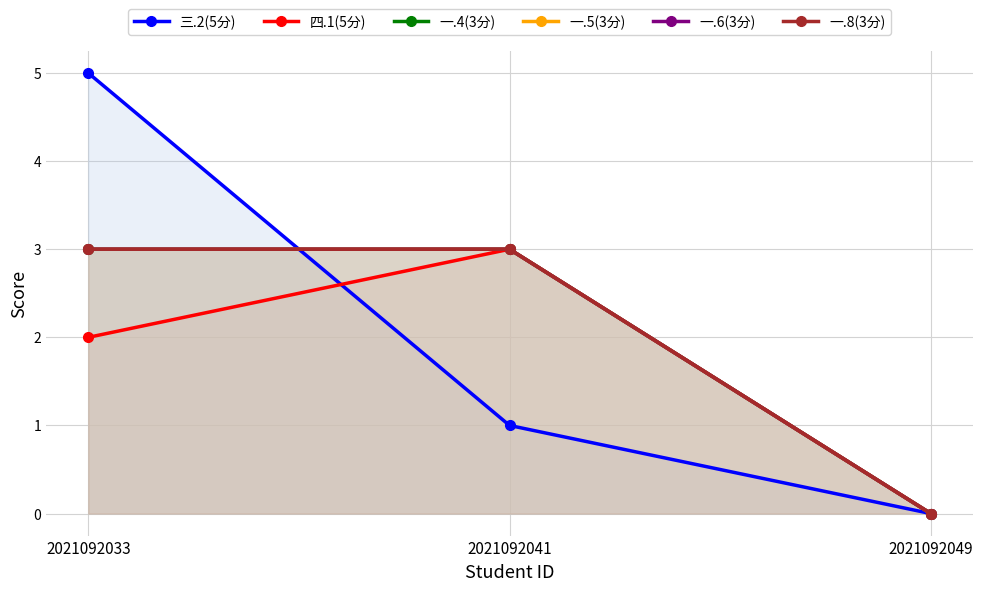

Reading left to right, transcribe all the data shown in this chart.

三.2(5分): 2021092033=5	2021092041=1	2021092049=0
四.1(5分): 2021092033=2	2021092041=3	2021092049=0
一.4(3分): 2021092033=3	2021092041=3	2021092049=0
一.5(3分): 2021092033=3	2021092041=3	2021092049=0
一.6(3分): 2021092033=3	2021092041=3	2021092049=0
一.8(3分): 2021092033=3	2021092041=3	2021092049=0